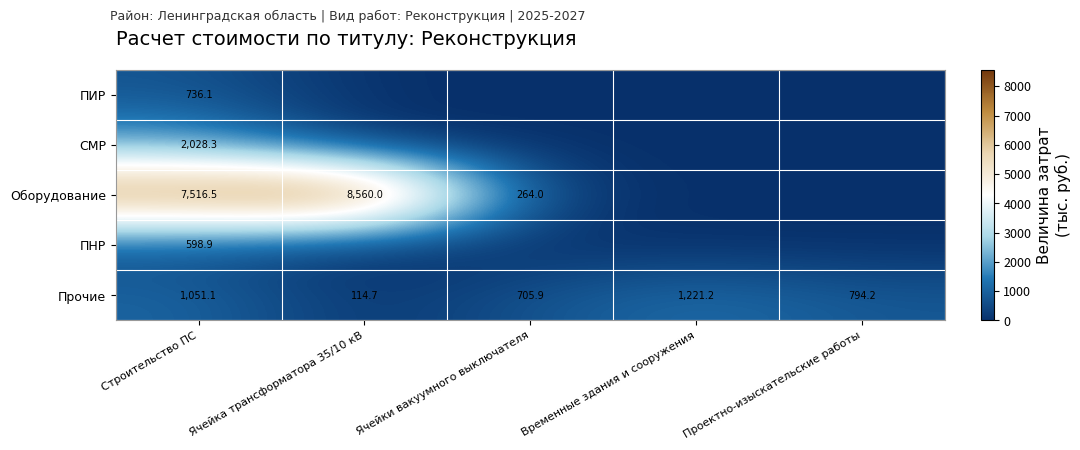

How many categories are shown in the chart?

5